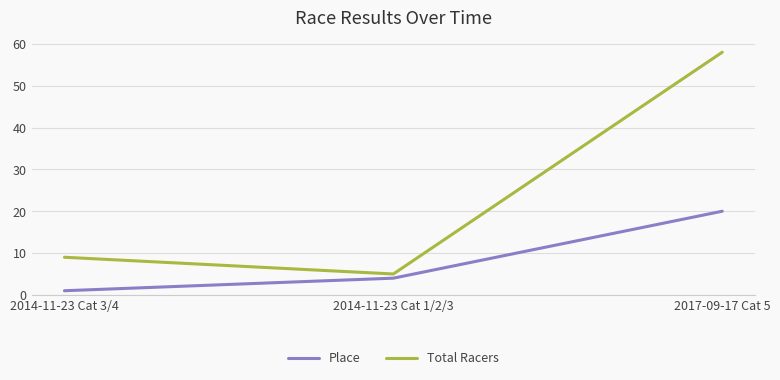

Which category has the highest value in the Place series?

2017-09-17 Cat 5